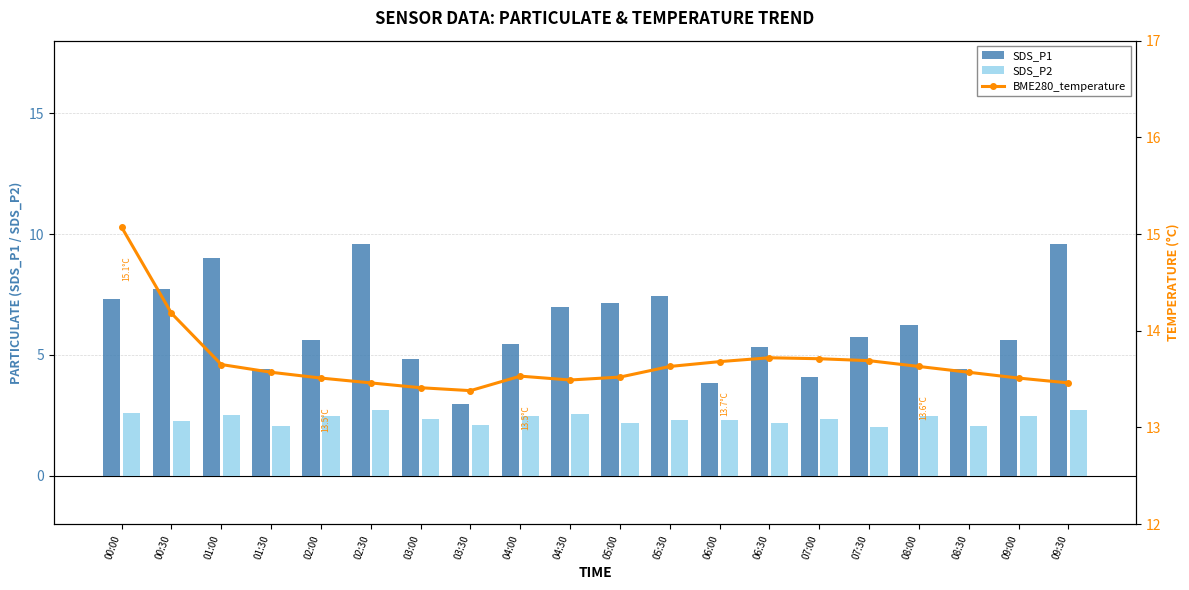

Which category has the highest value in the BME280_temperature series?

00:00